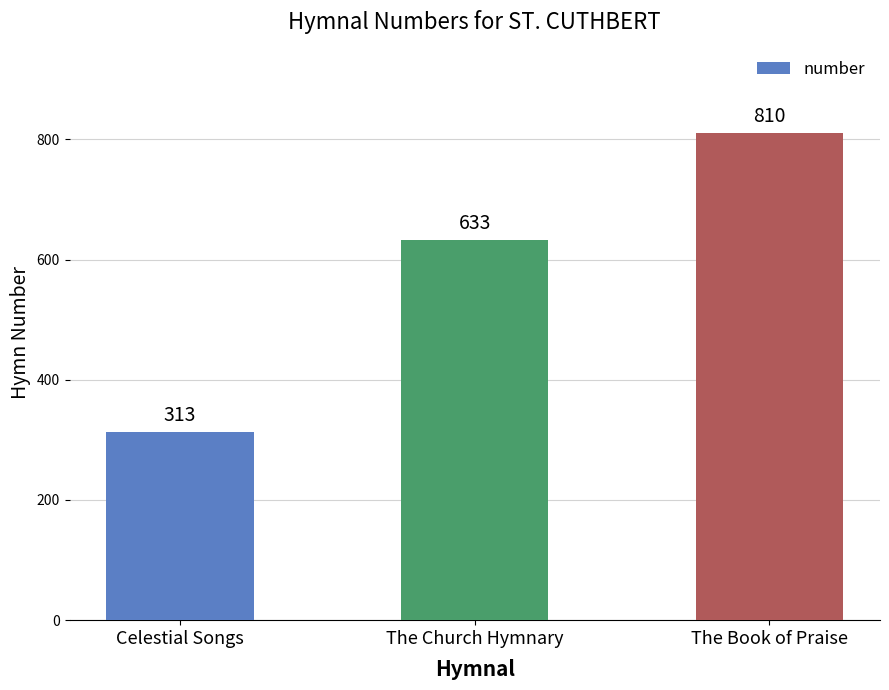

The chart shows a value of 124 at Celestial Songs. True or false?

False